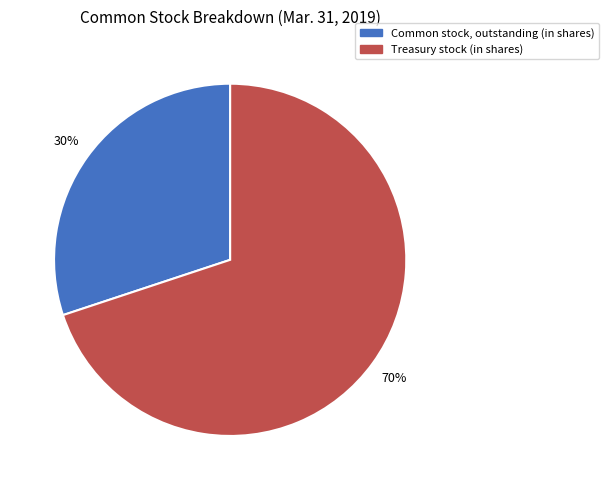

What is the largest slice in the pie chart?

Treasury stock (in shares)